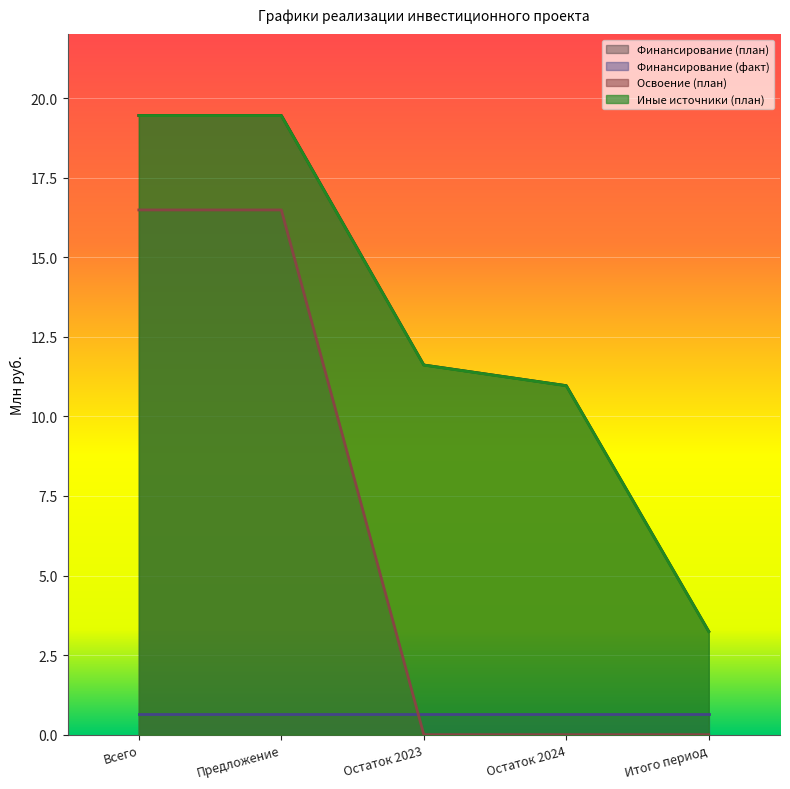

Which series has the largest total across all categories?

Финансирование (план)